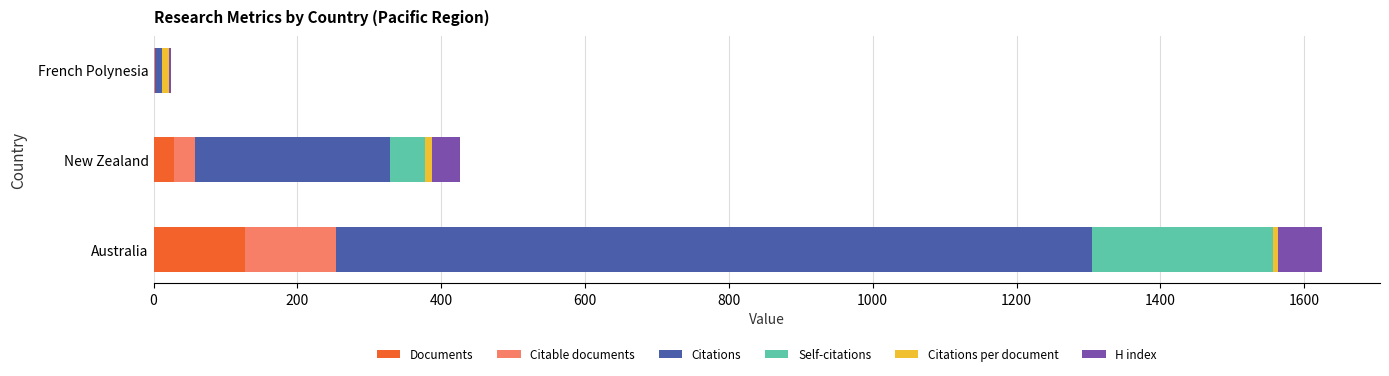

At which category is the sum across all series the highest?

Australia